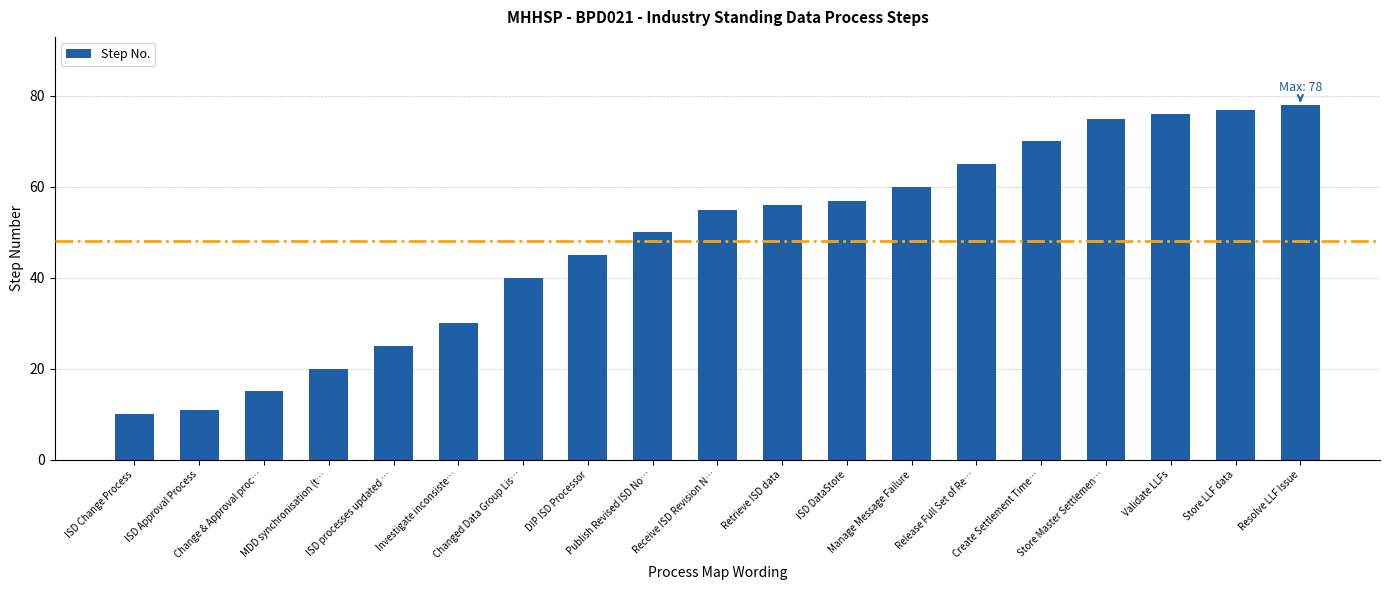

Is it true that the value at Retrieve ISD data is 56?

True